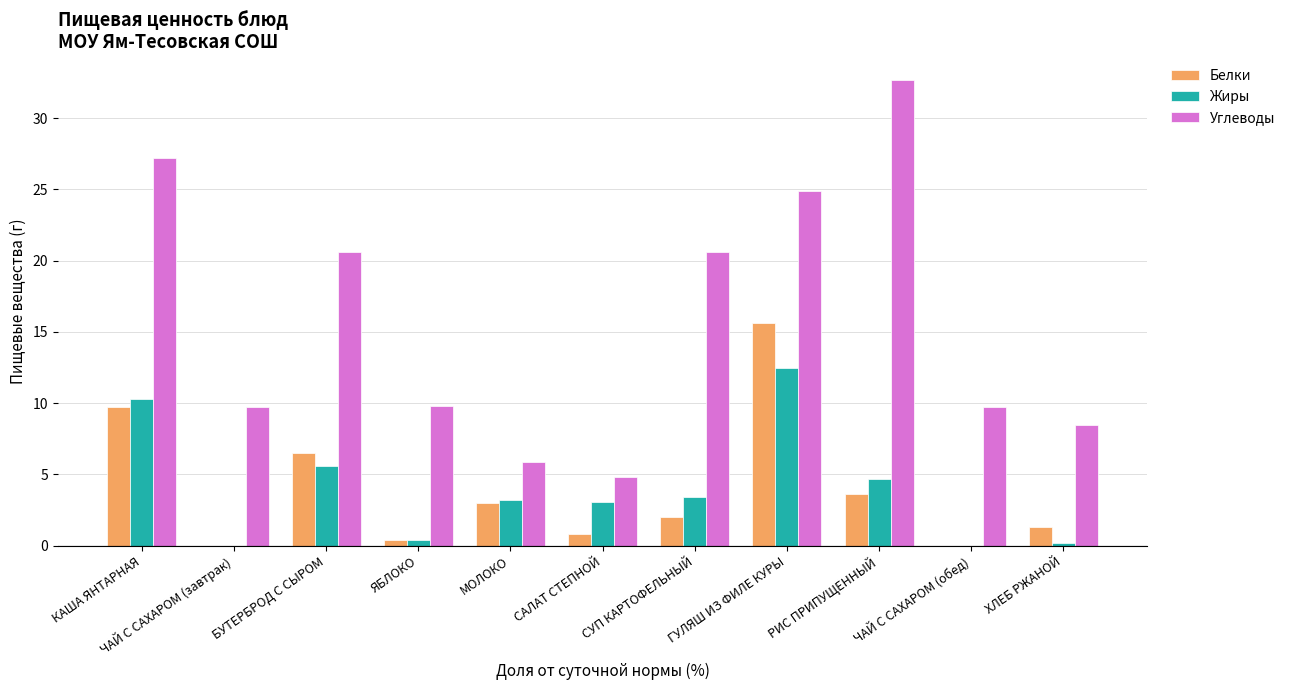

Which series changed the most between КАША ЯНТАРНАЯ and ГУЛЯШ ИЗ ФИЛЕ КУРЫ?

Белки